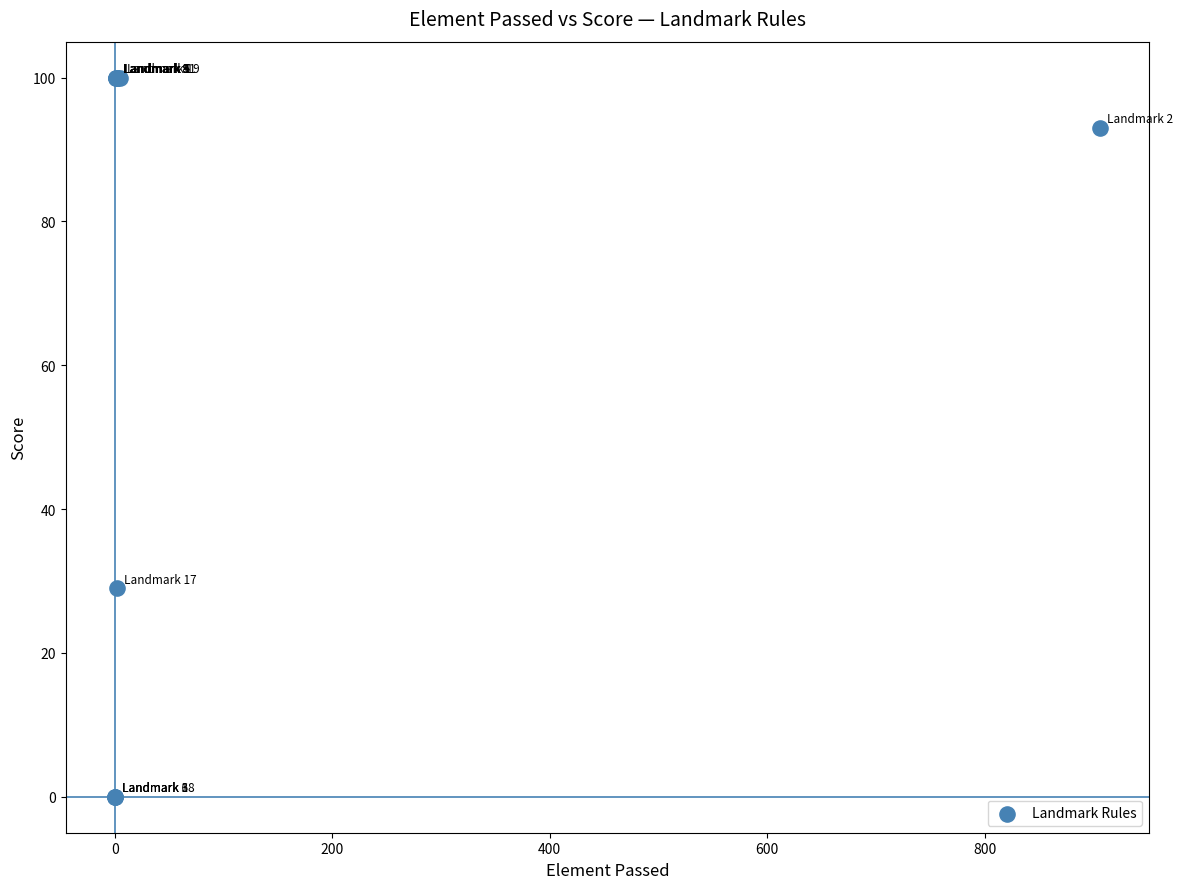

What Y value in the scatter plot is closest to 50?

29